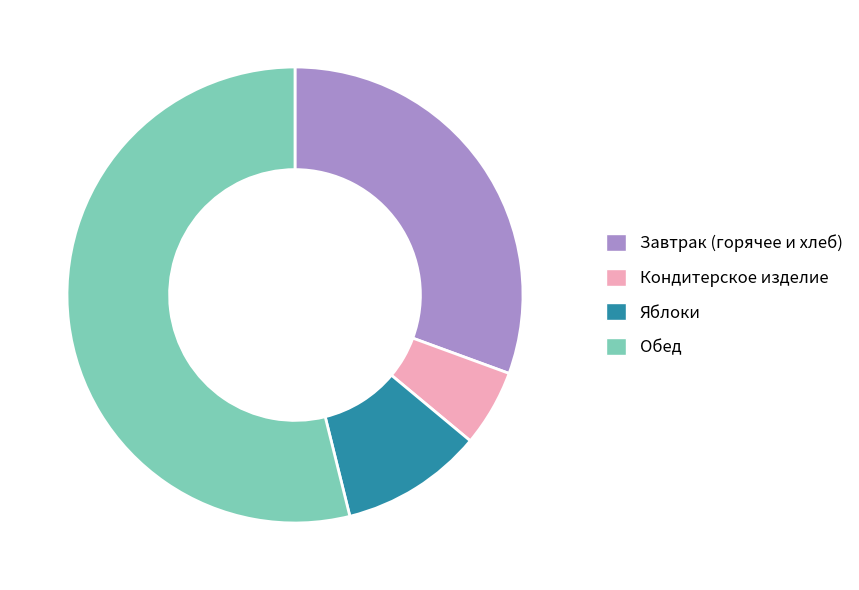

Which category has the smallest portion of the pie?

Кондитерское изделие